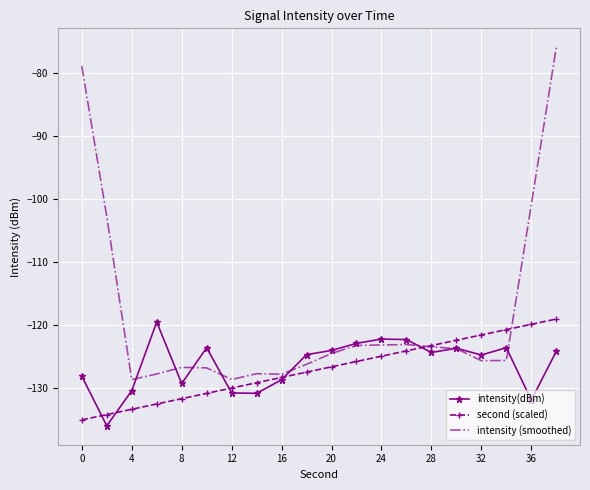

What is the minimum value shown in the chart?

-135.9